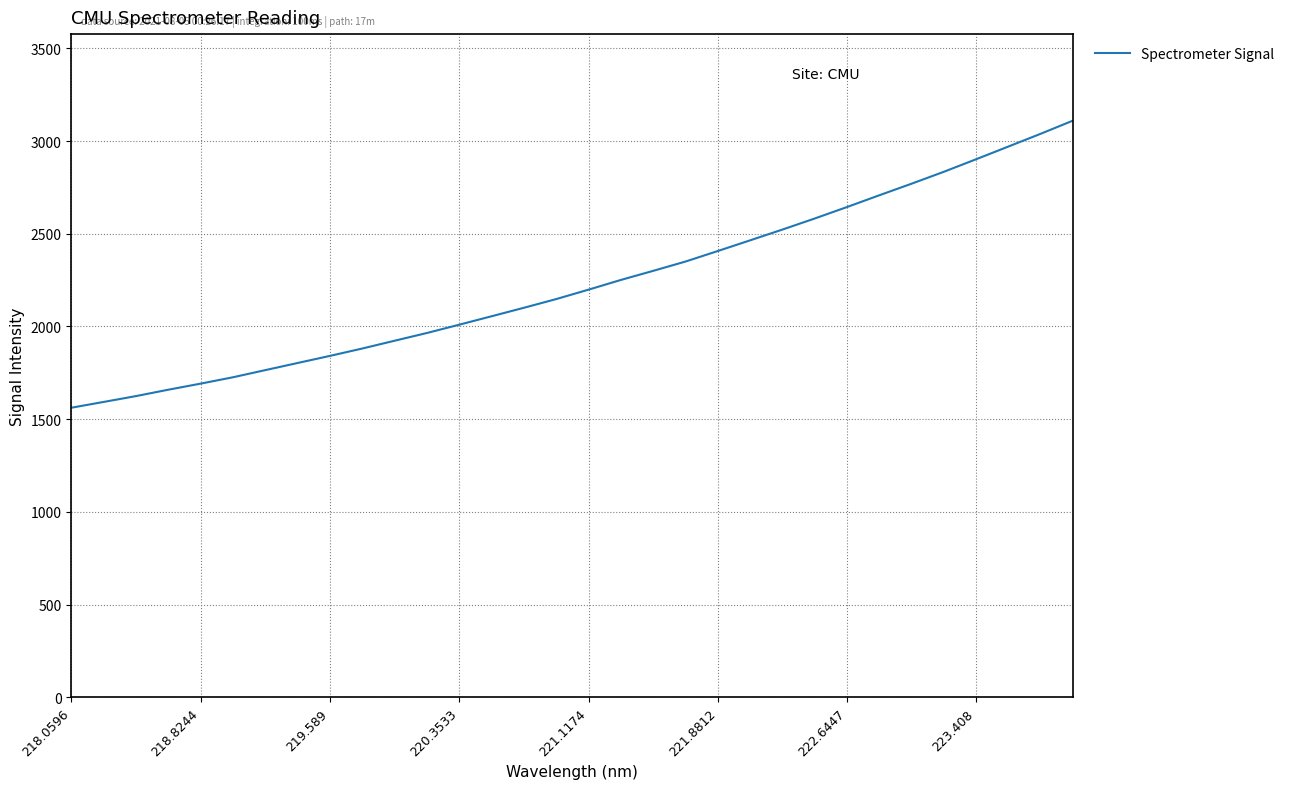

What is the difference between the maximum and minimum values?

1547.9